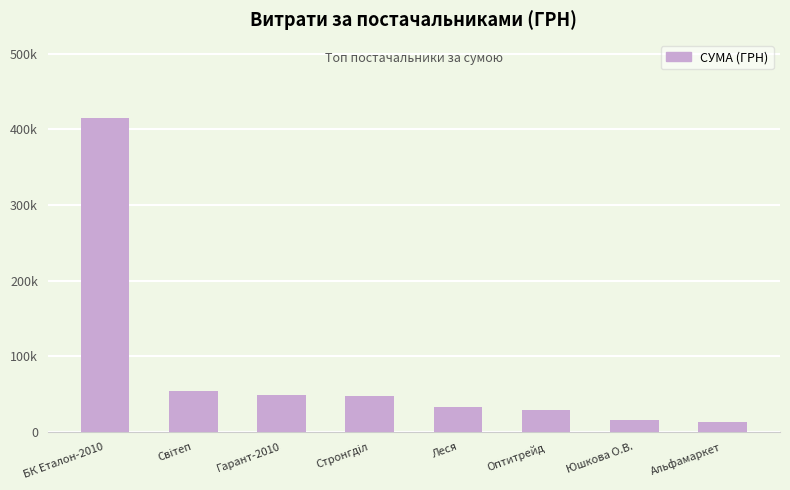

List the labels in order of value, largest first.

БК Еталон-2010, Світеп, Гарант-2010, Стронгділ, Леся, Оптитрейд, Юшкова О.В., Альфамаркет